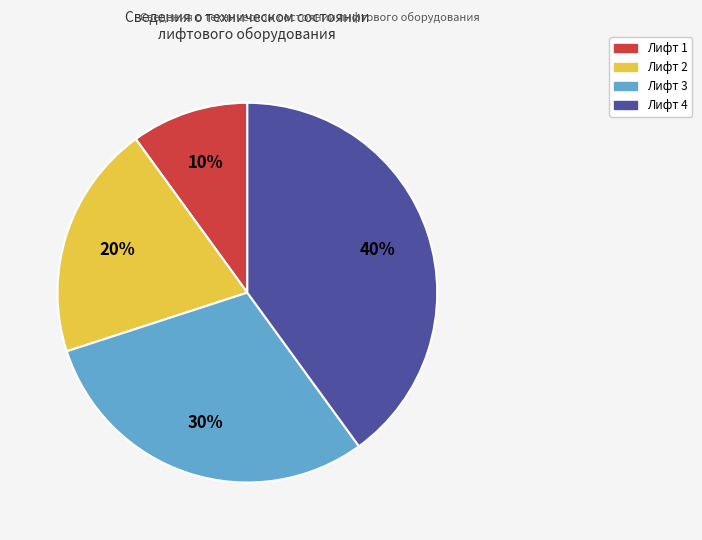

To the nearest percent, what is the average slice percentage?

25%